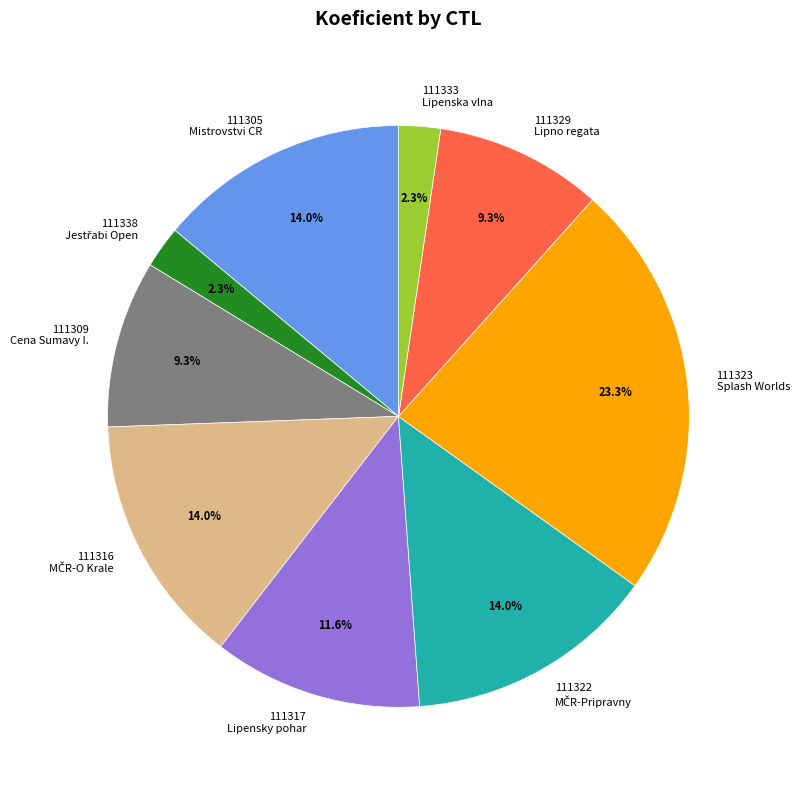

To the nearest percent, what portion does 111322 represent?

14%